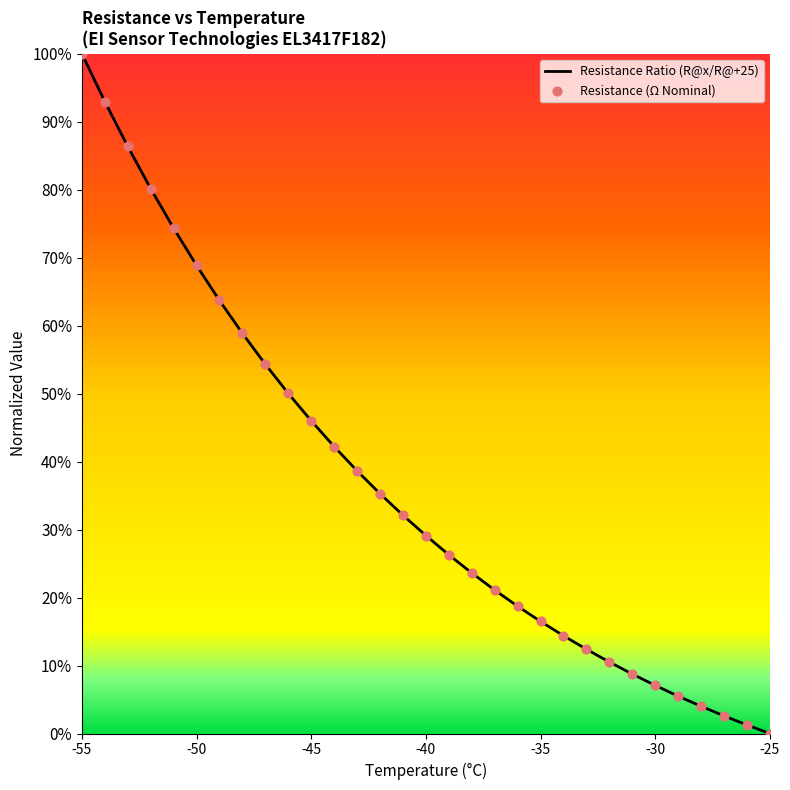

Which series contains the lowest Y value?

Resistance Ratio (R@x/R@+25)